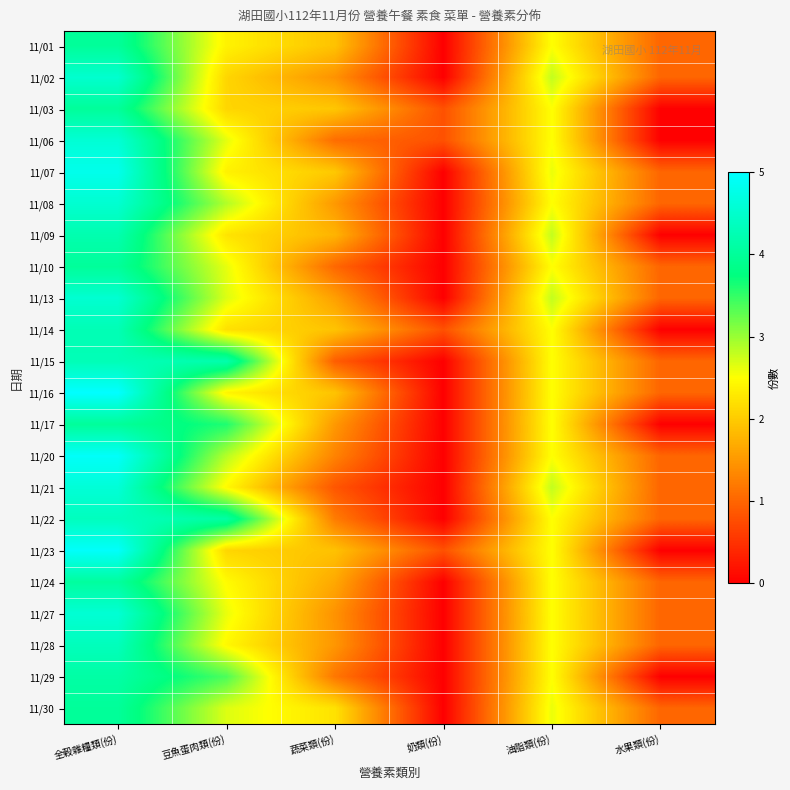

Which label corresponds to the smallest value in the chart?

奶類(份)